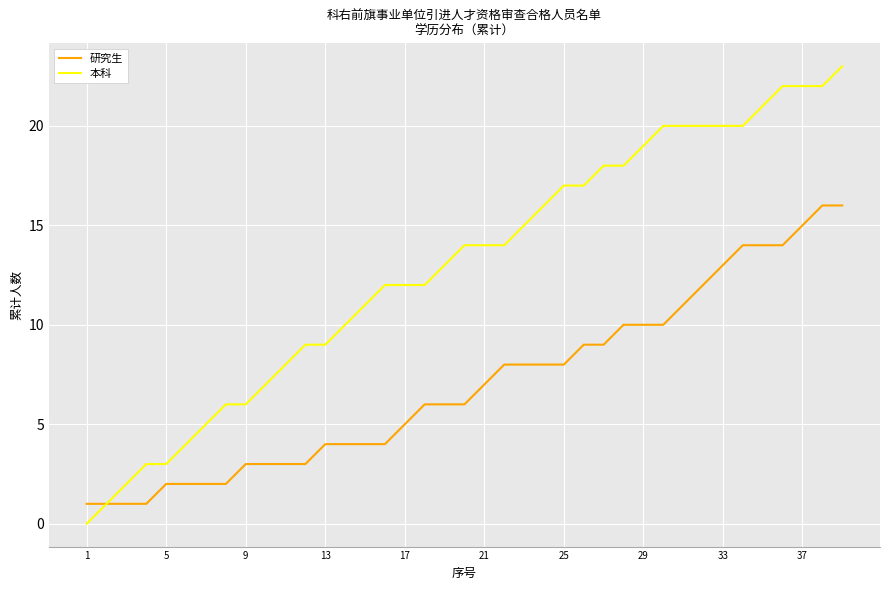

What is the maximum value shown in the chart?

23